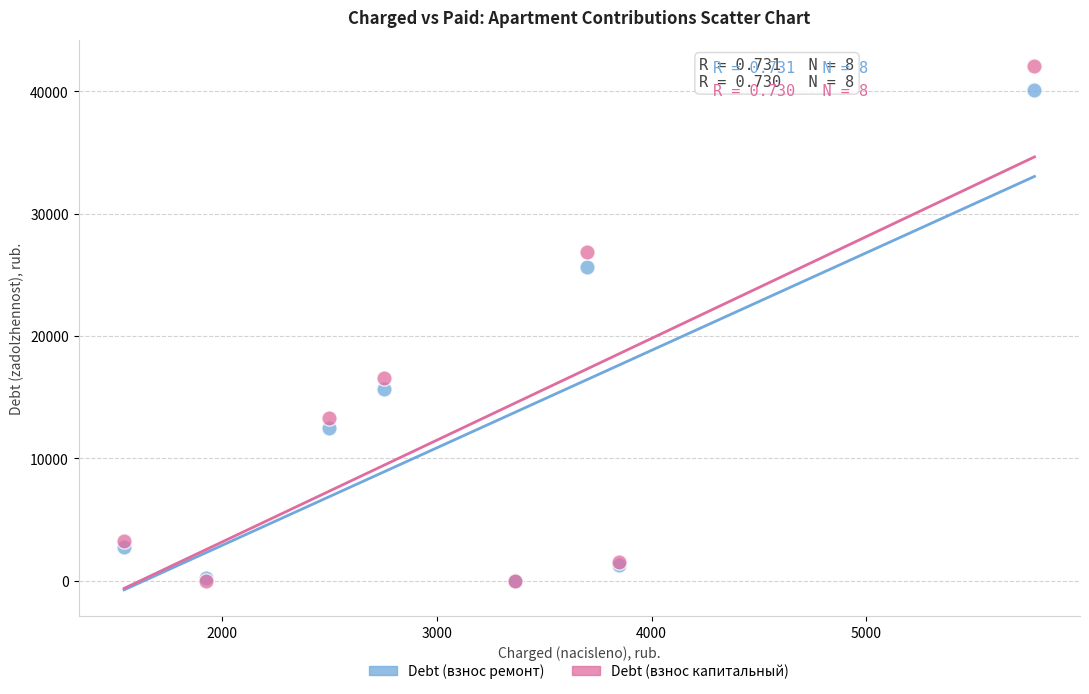

Which series has the largest Y range (max minus min)?

Debt (взнос капитальный)